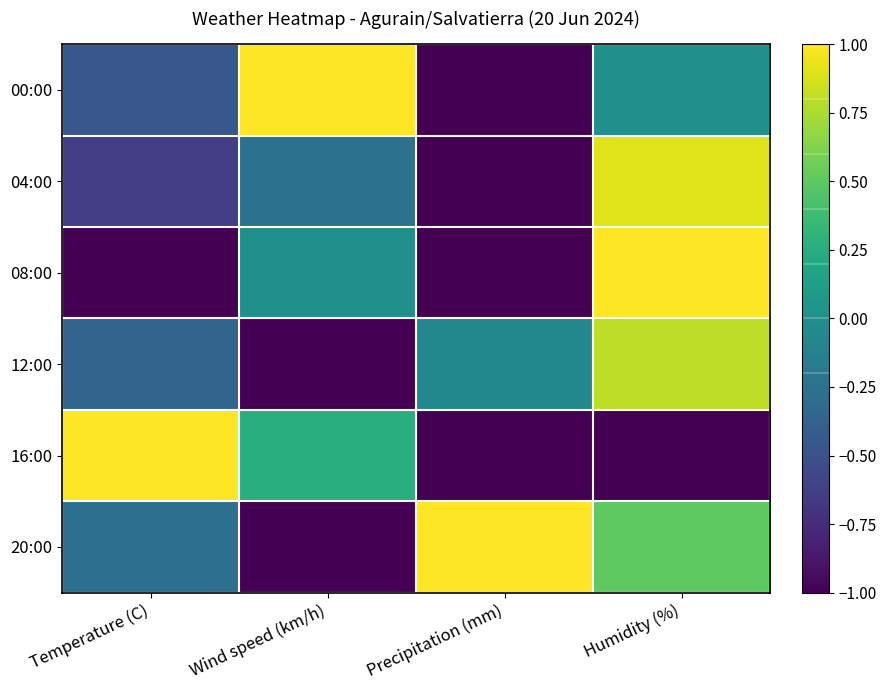

What is the total value across all series at Temperature (C)?

-1.7